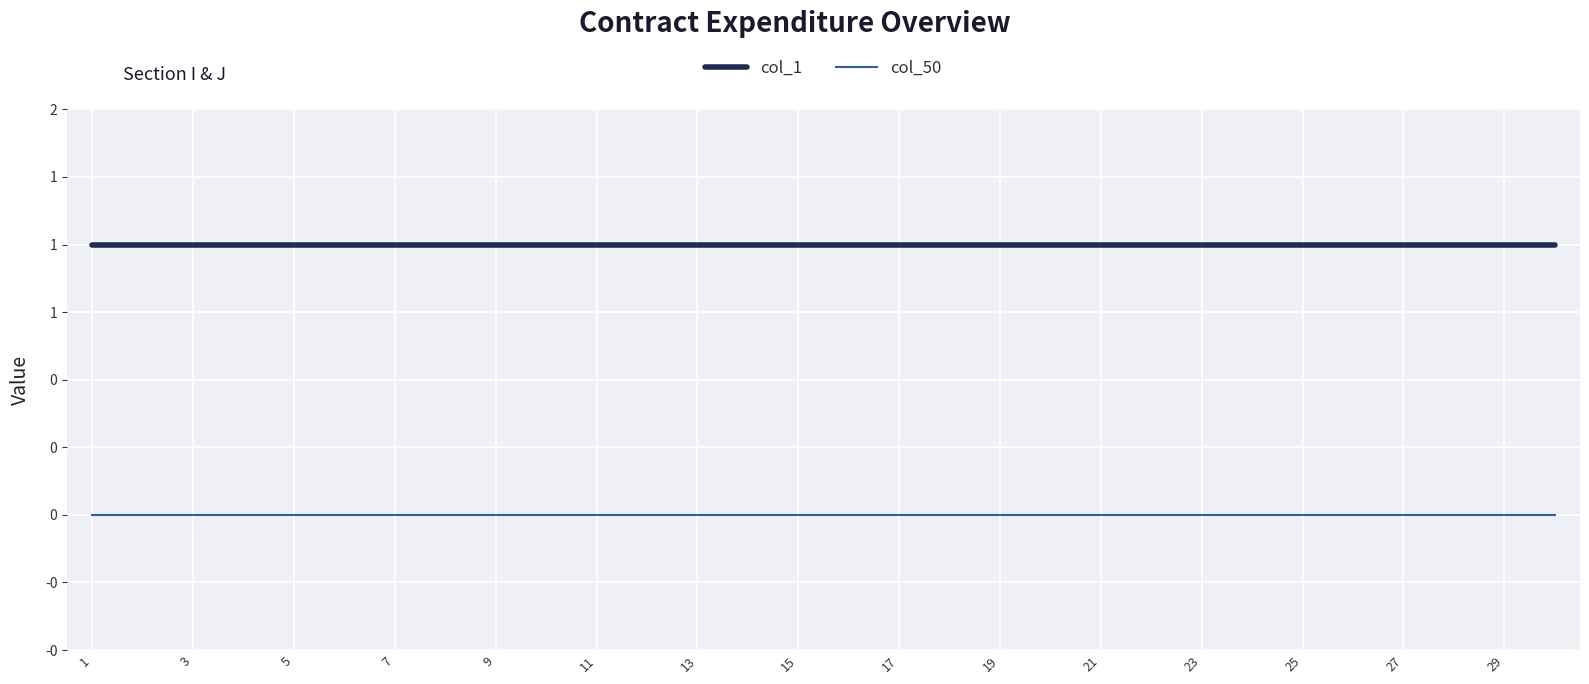

Which category has the highest value across all series?

1